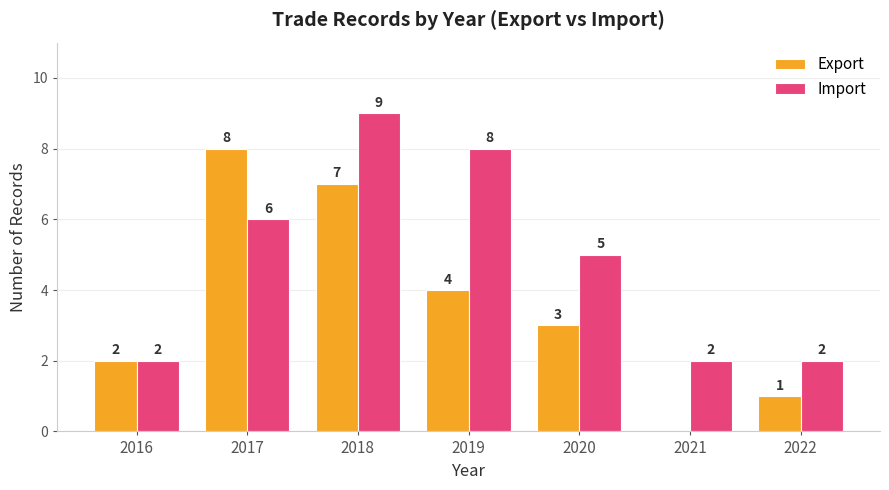

Which category has the highest value across all series?

2018